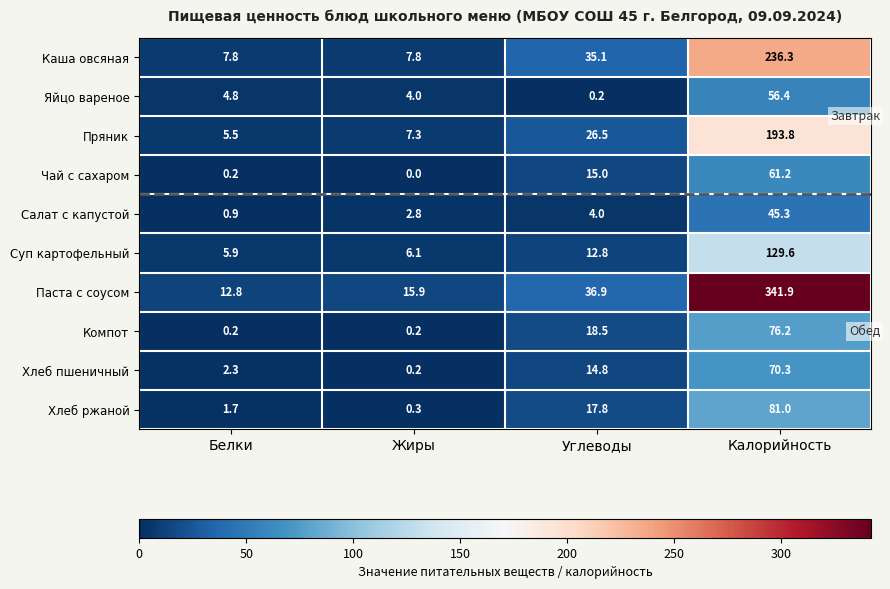

Between Белки and Углеводы, which series saw the biggest shift?

Каша овсяная